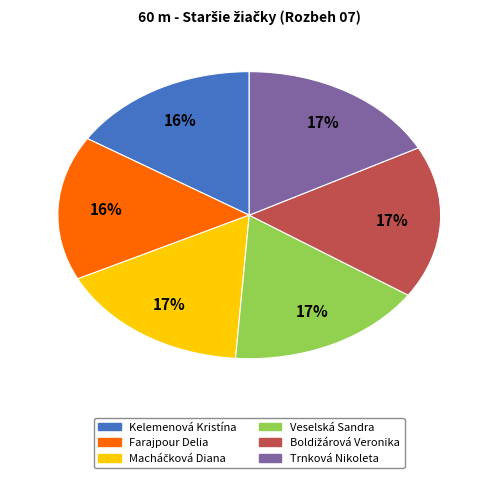

To the nearest percent, what percentage of the pie is Kelemenová Kristína?

16%